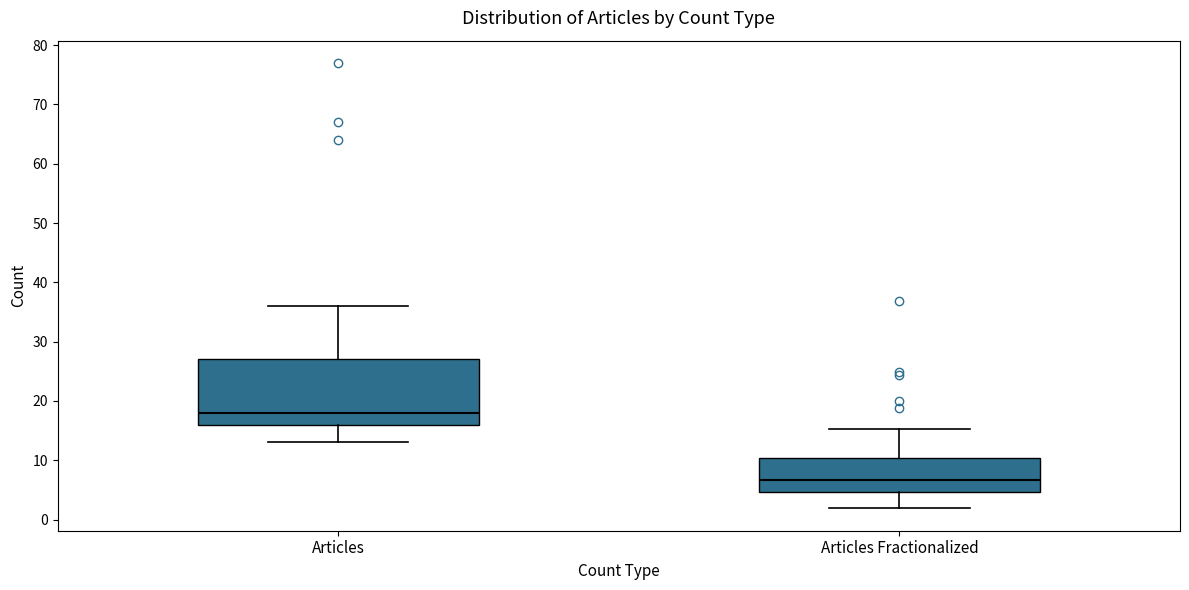

Which box's median line is the highest?

Articles